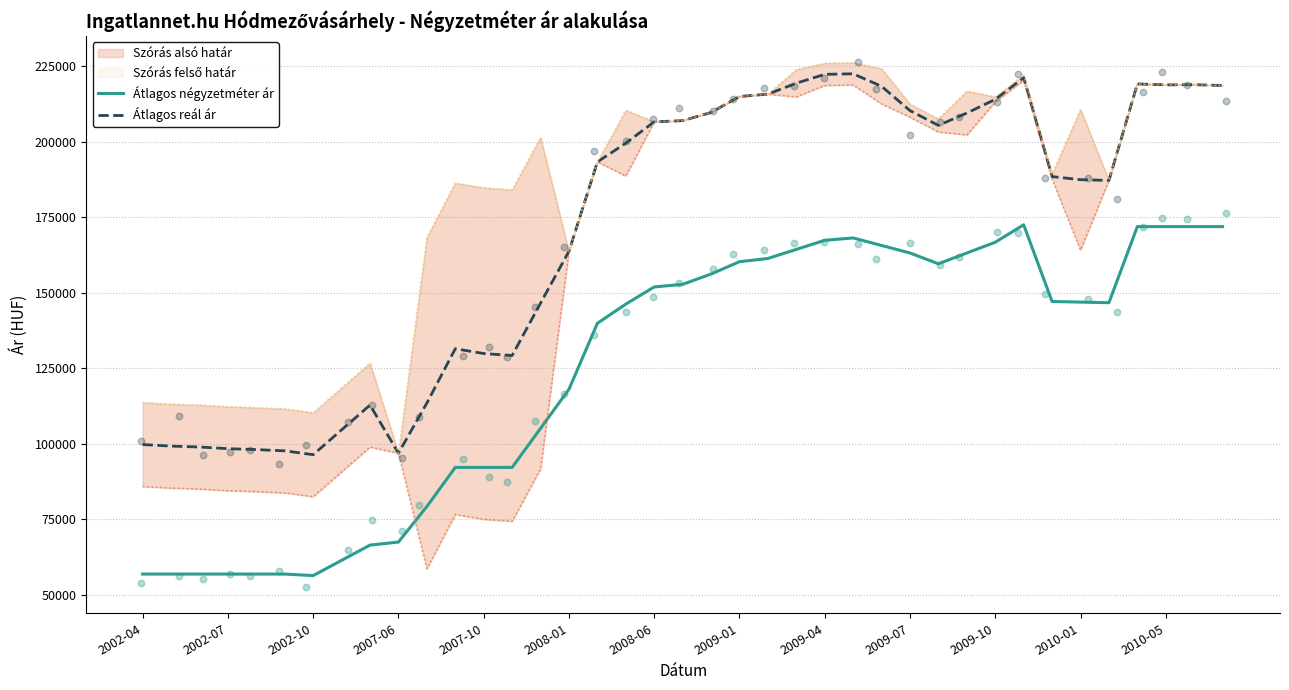

True or false: Átlagos négyzetméter ár and Átlagos reál ár intersect in this chart.

False